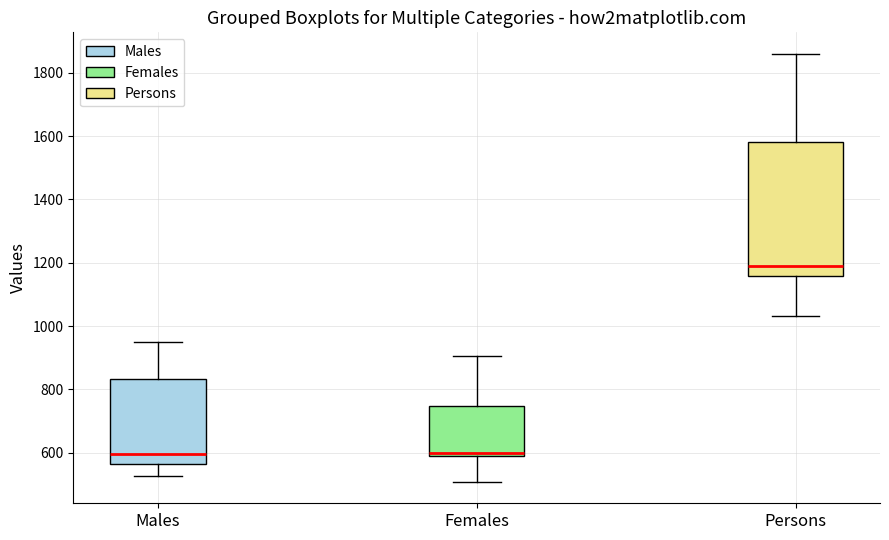

Reading left to right, read every box against the y-axis: the position of its median line, the range the box covers, and the ends of its whiskers. The values are not printed on the chart, so give them approximately, as read against the axis.

Males: median 600, box 560 to 840, whiskers 520 to 960
Females: median 600 (just above the box's lower edge), box 600 to 740, whiskers 500 to 900
Persons: median 1180, box 1160 to 1580, whiskers 1040 to 1860